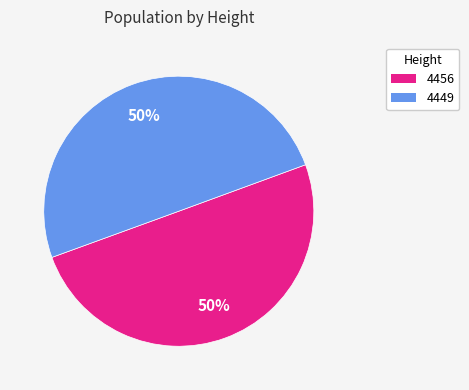

To the nearest percent, what percentage of the pie is 4456?

50%